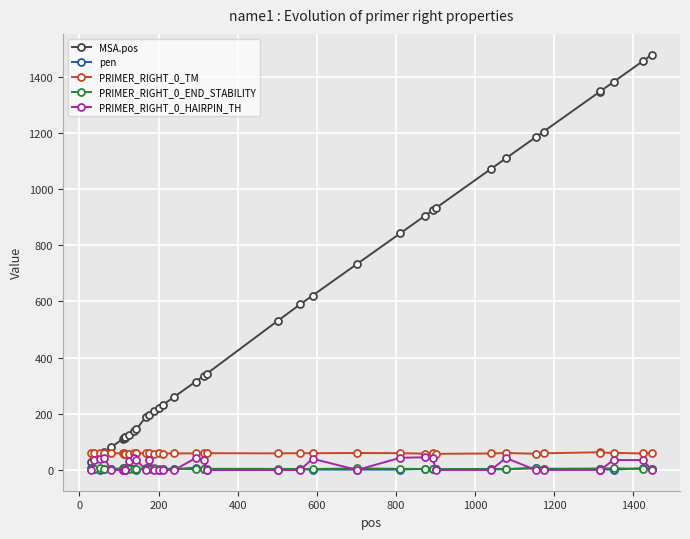

What is the maximum value shown in the chart?

1479.0